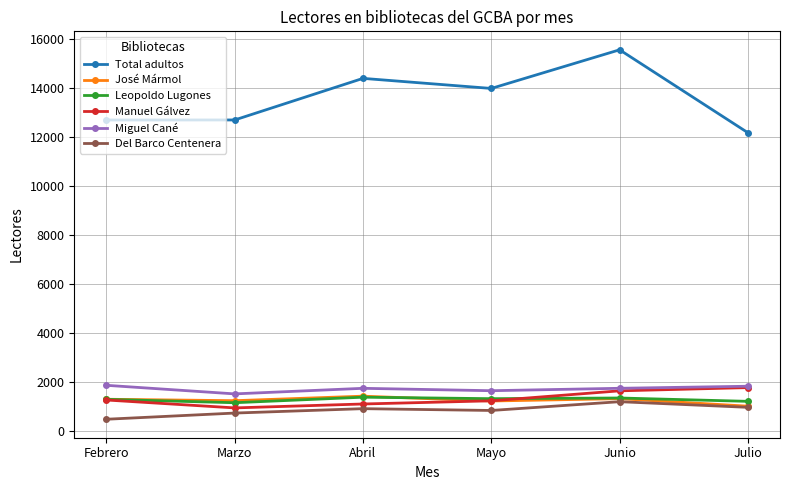

Between Febrero and Junio, which series saw the biggest shift?

Total adultos